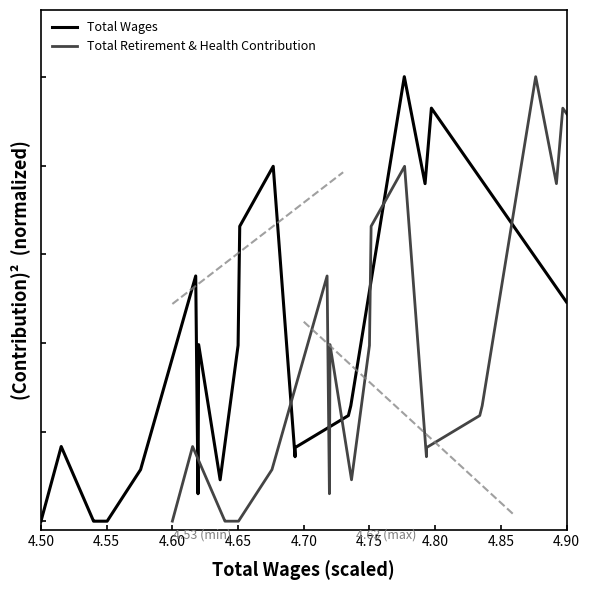

True or false: Total Wages has a value of 0.9 at 11.

False